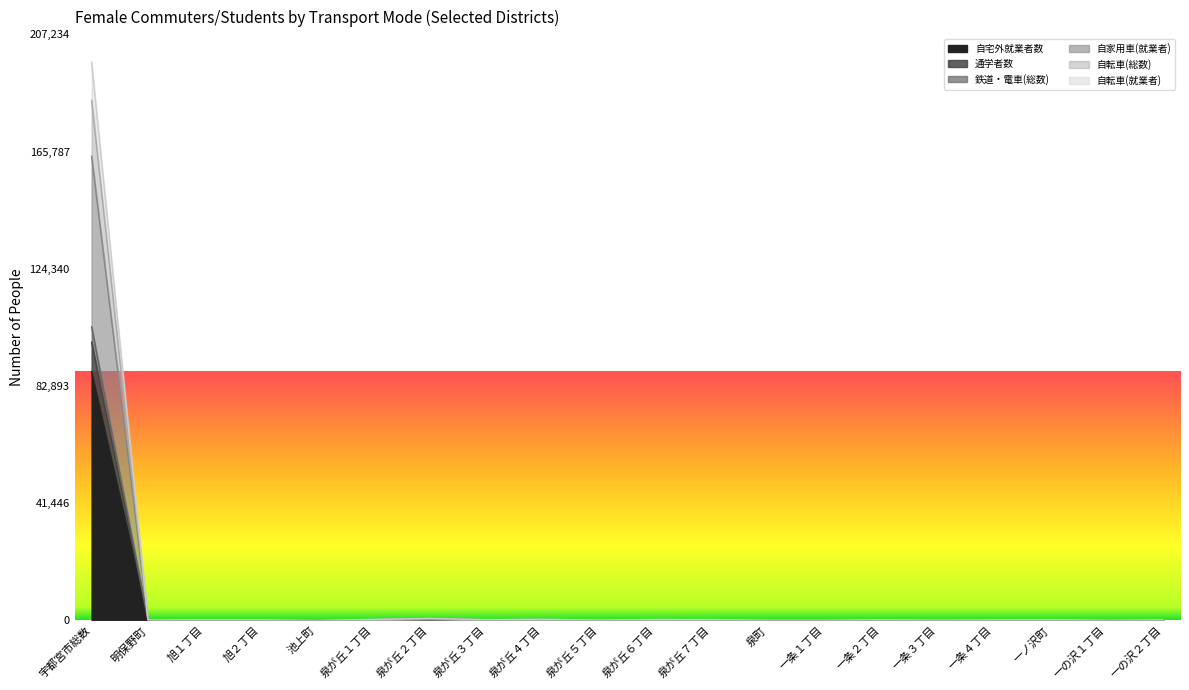

What is the difference between the 自転車(総数) values at 泉町 and 一条４丁目?

86